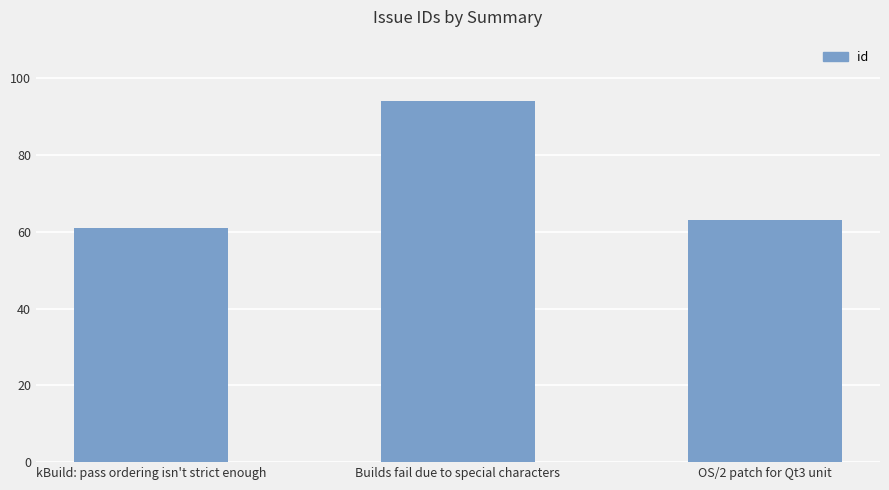

What position from the right is Builds fail due to special characters?

2